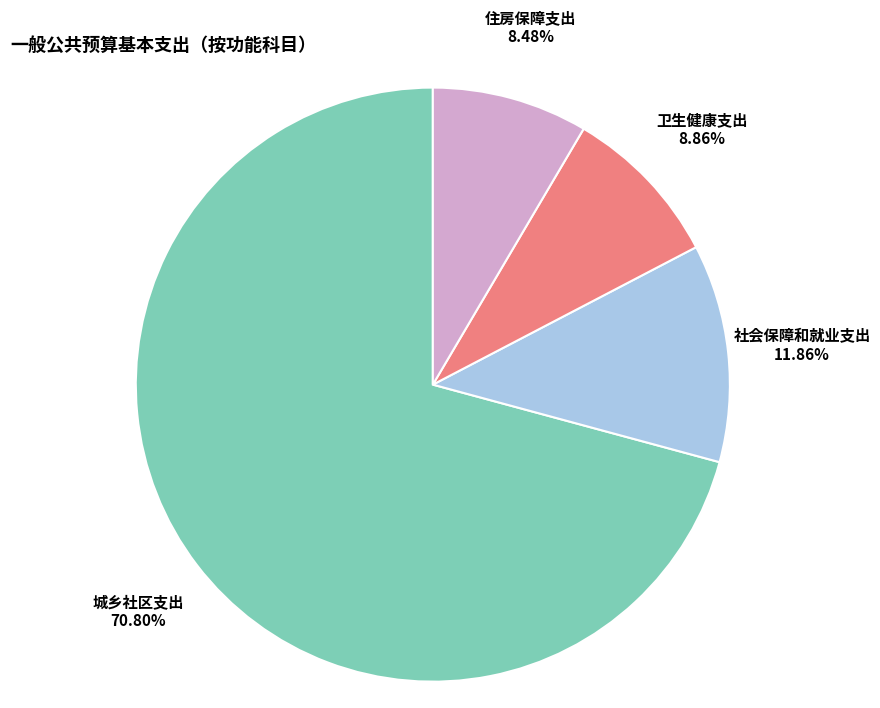

To the nearest percent, what is the average slice percentage?

25%